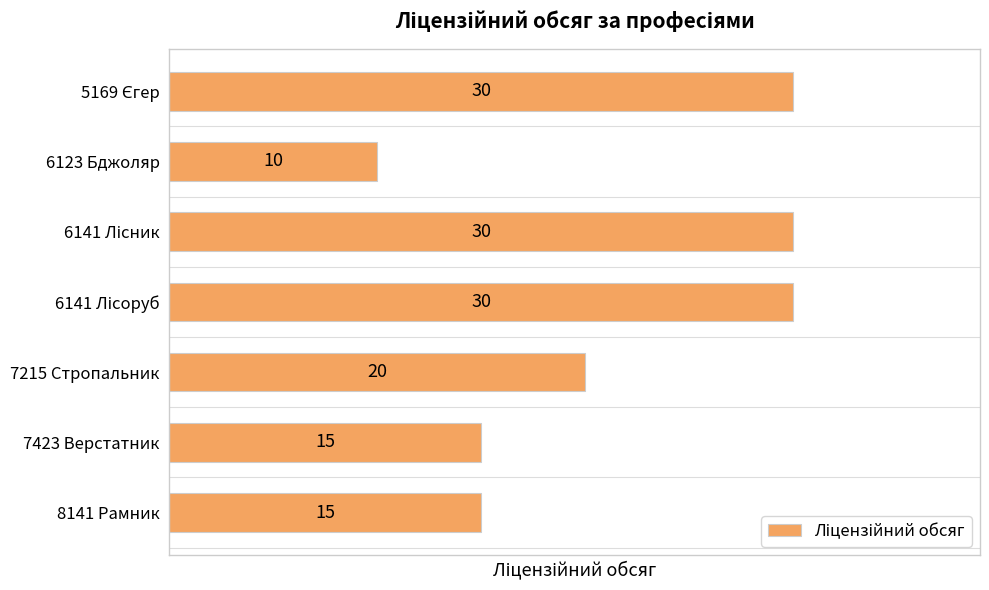

Reading bottom to top, list all the values displayed in this chart.

15	15	20	30	30	10	30